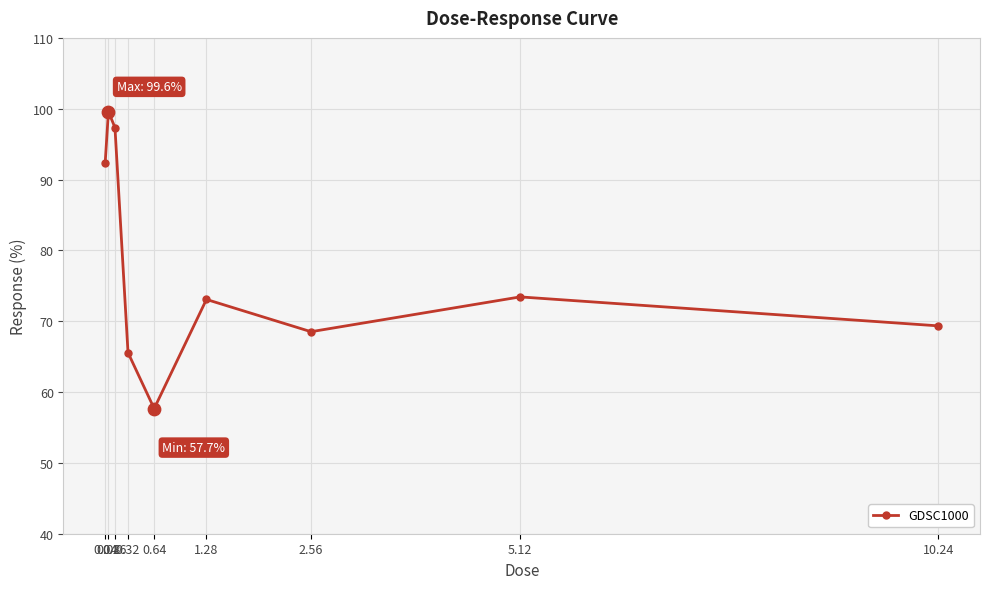

What is the ratio of the value at 0.32 to the value at 0.08?

0.7